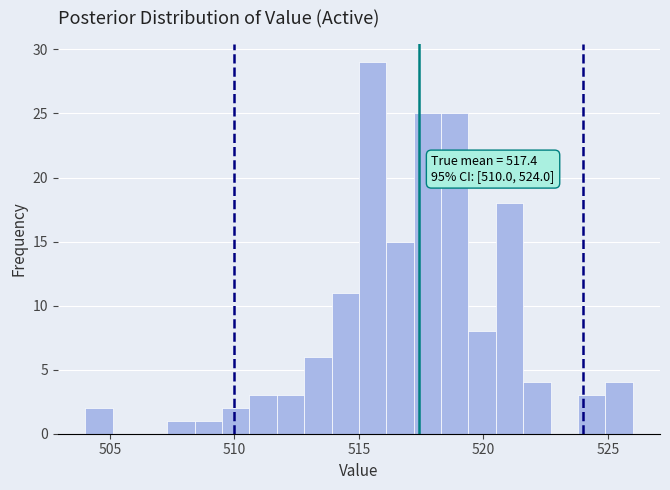

Read against the x-axis, roughly where is the centre of the tallest bar?

515.5